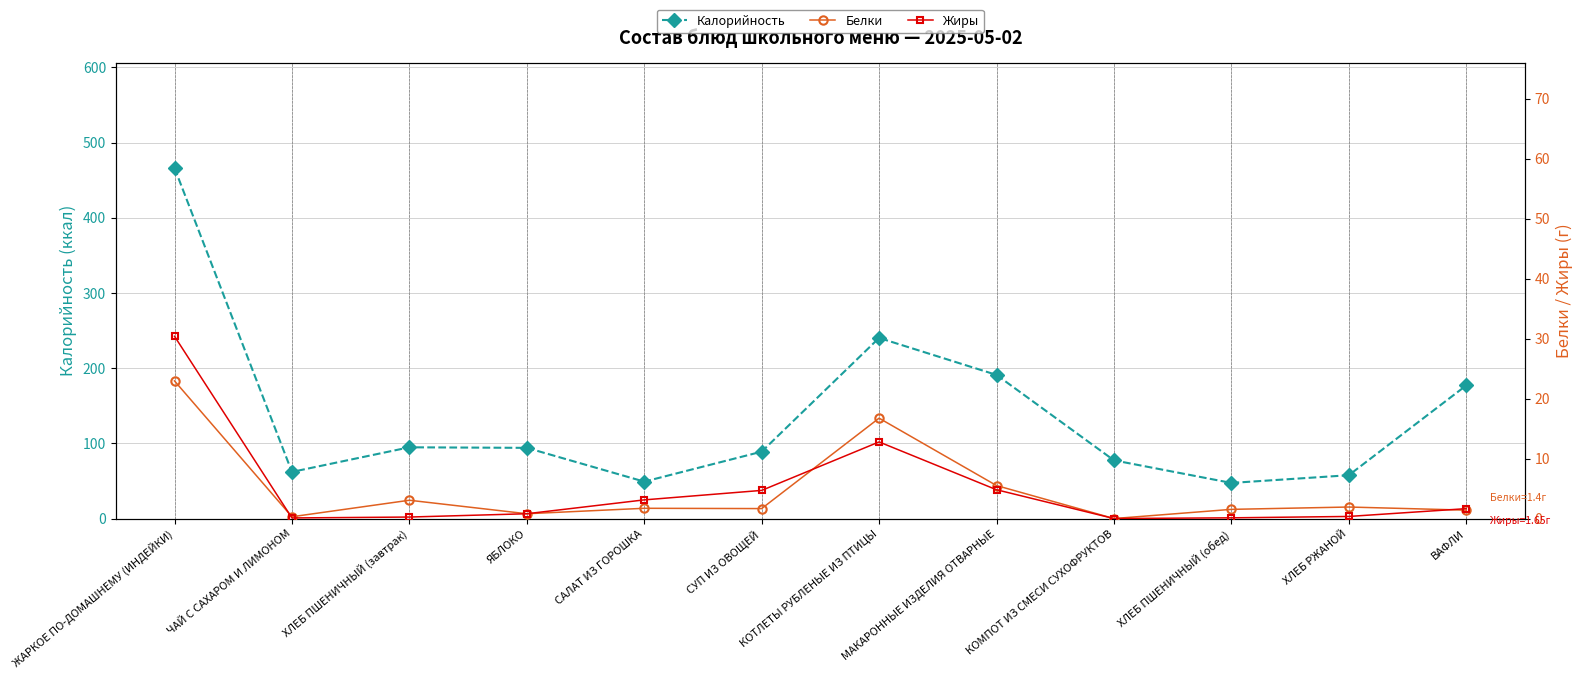

What are all the series names shown in the legend?

Калорийность, Белки, Жиры